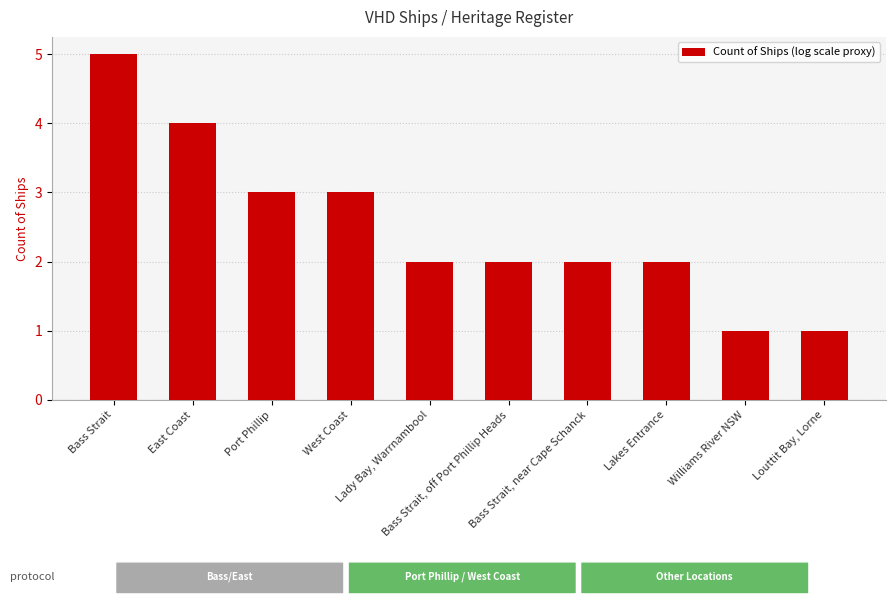

How many series are shown in this chart?

1